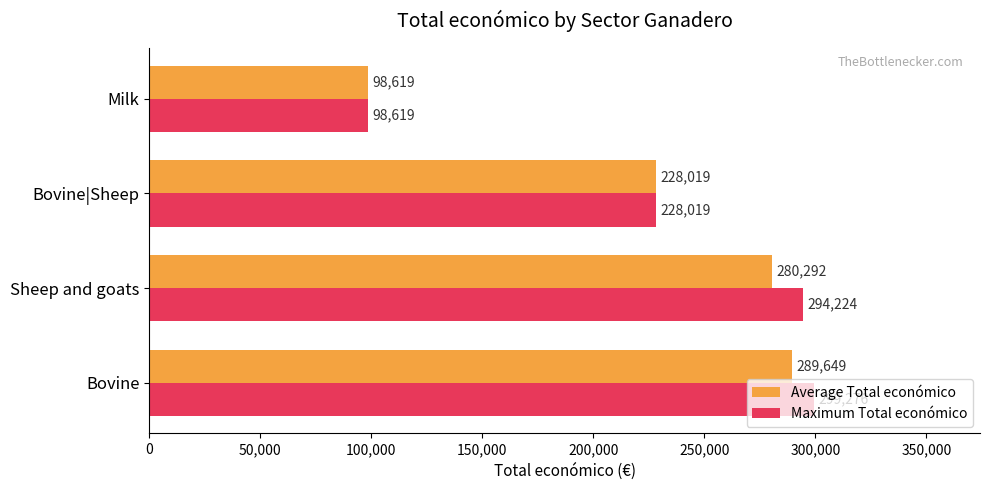

Which category has the lowest value across all series?

Milk